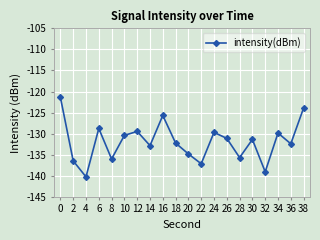

What value does the data have at 30?

-131.4